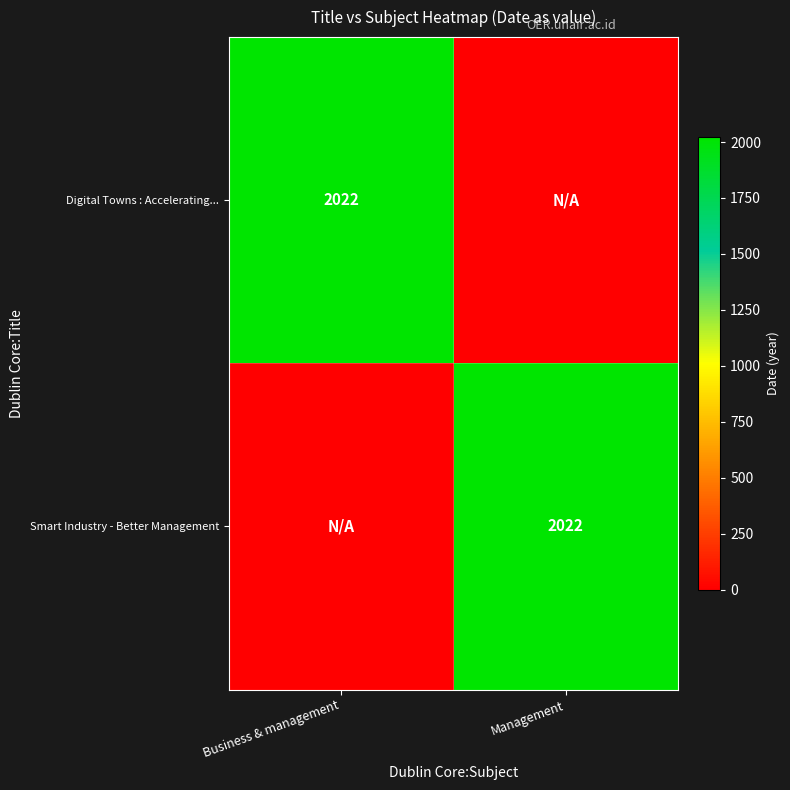

The Smart Industry - Better Management series shows 2022 at Management. True or false?

True